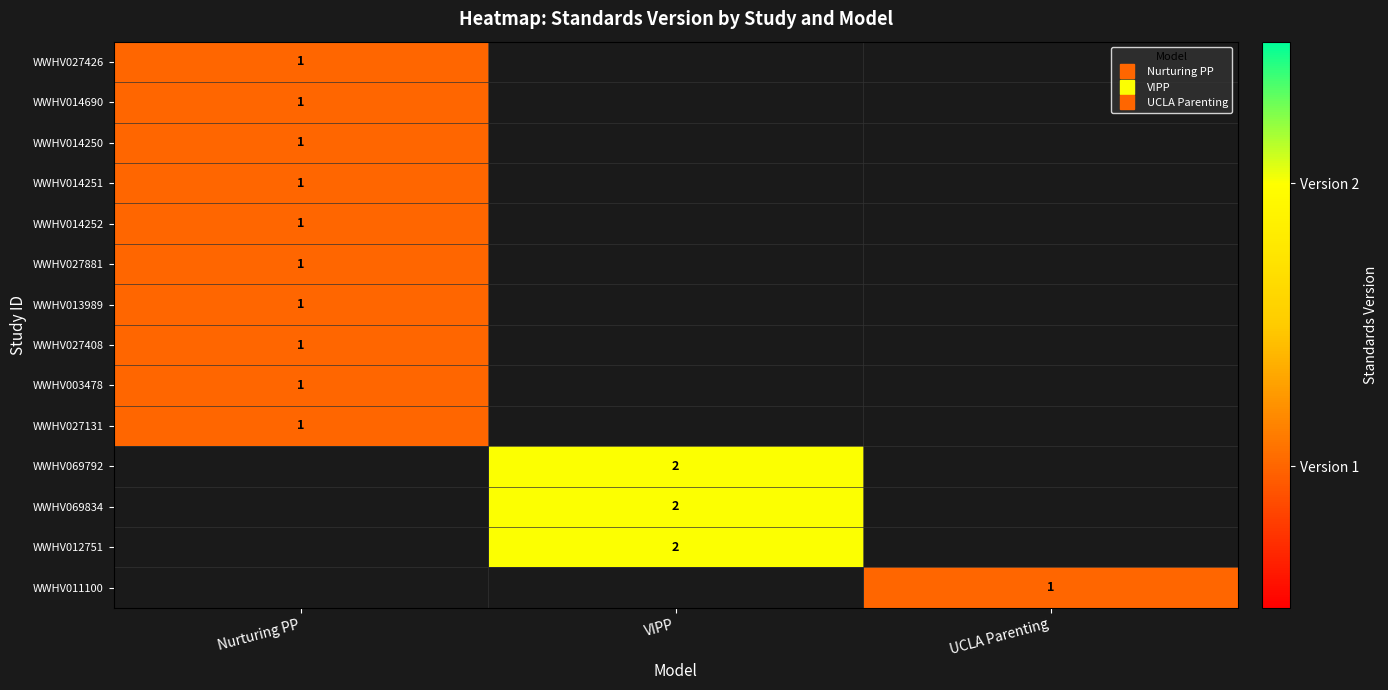

Rank the series by their maximum value, from lowest to highest.

WWHV027426, WWHV014690, WWHV014250, WWHV014251, WWHV014252, WWHV027881, WWHV013989, WWHV027408, WWHV003478, WWHV027131, WWHV069792, WWHV069834, WWHV012751, WWHV011100